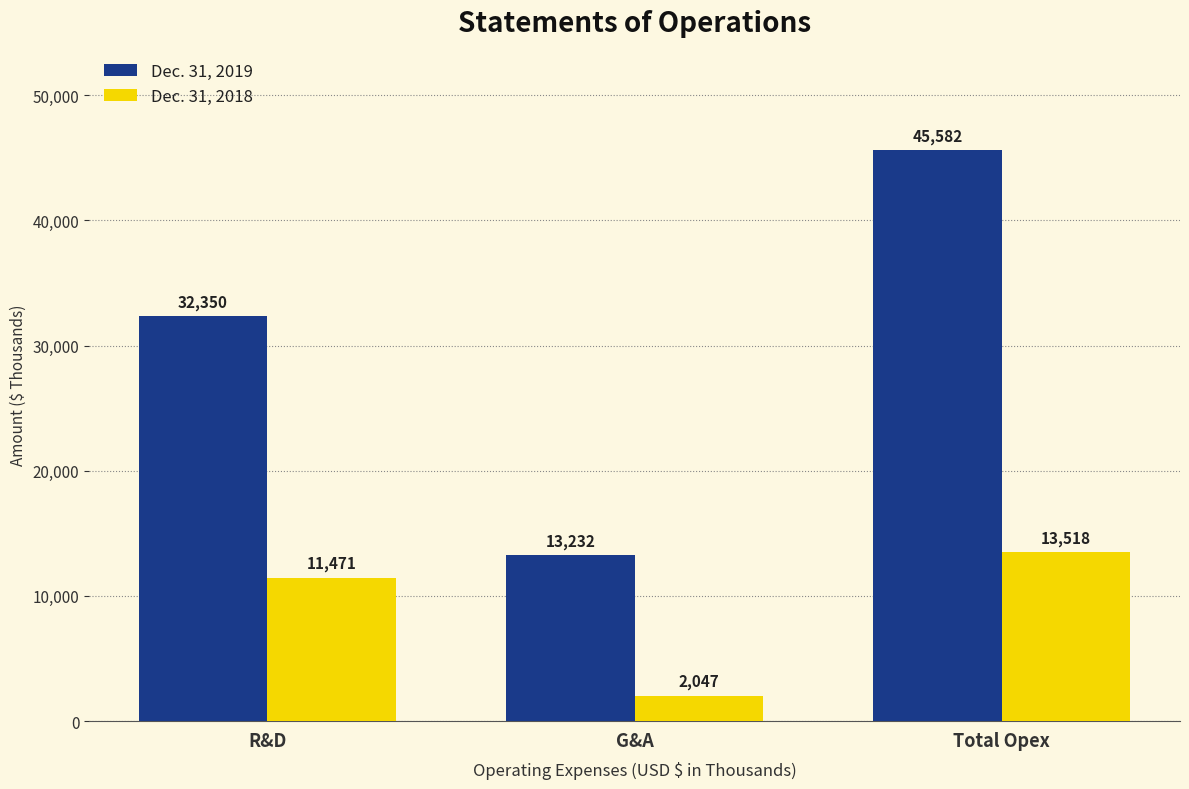

What is the maximum value for Dec. 31, 2018?

13518